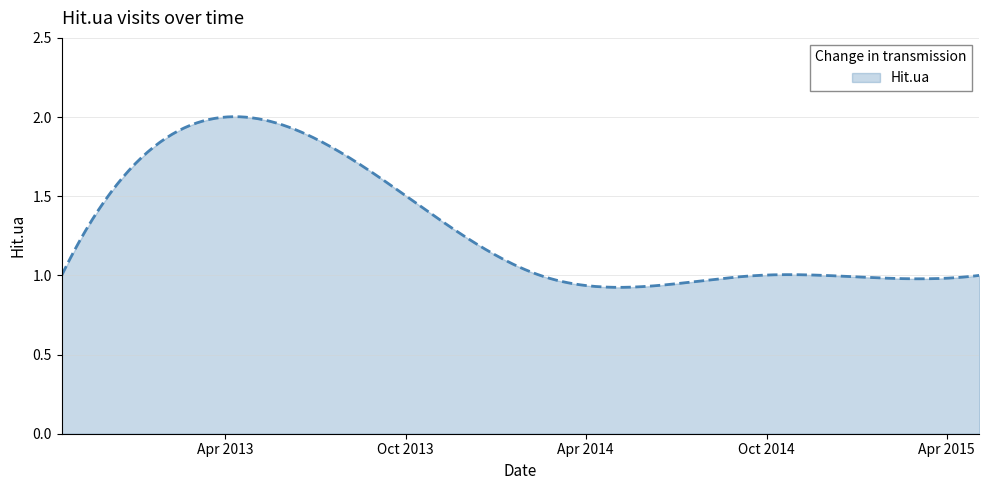

How many lines are shown in the chart?

1